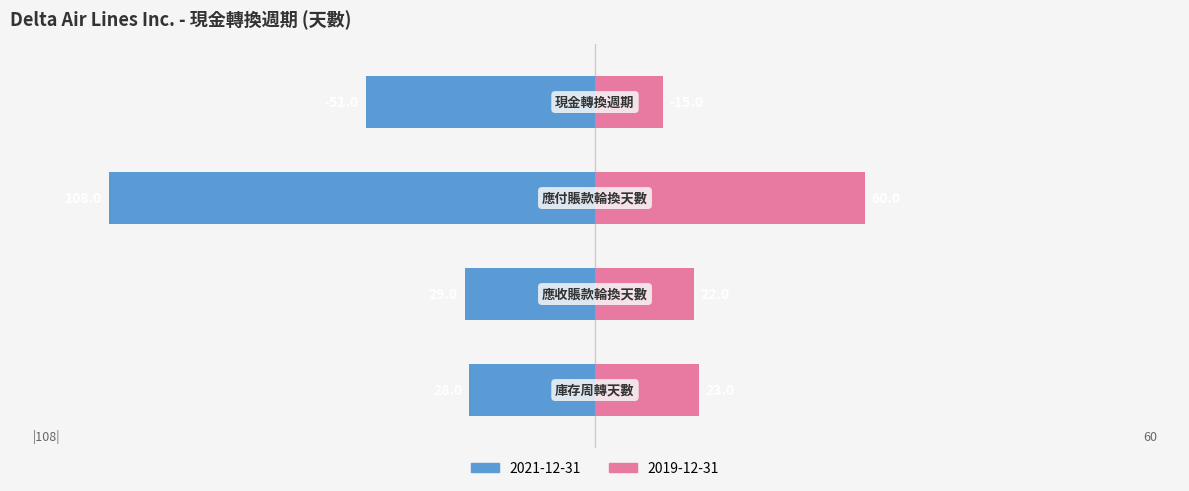

Is it true that 2019-12-31 equals 36 at 庫存周轉天數?

False